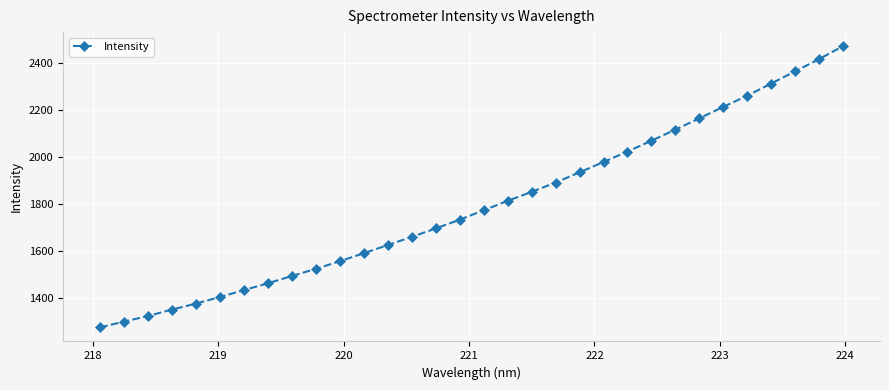

Count the number of data series in this chart.

1